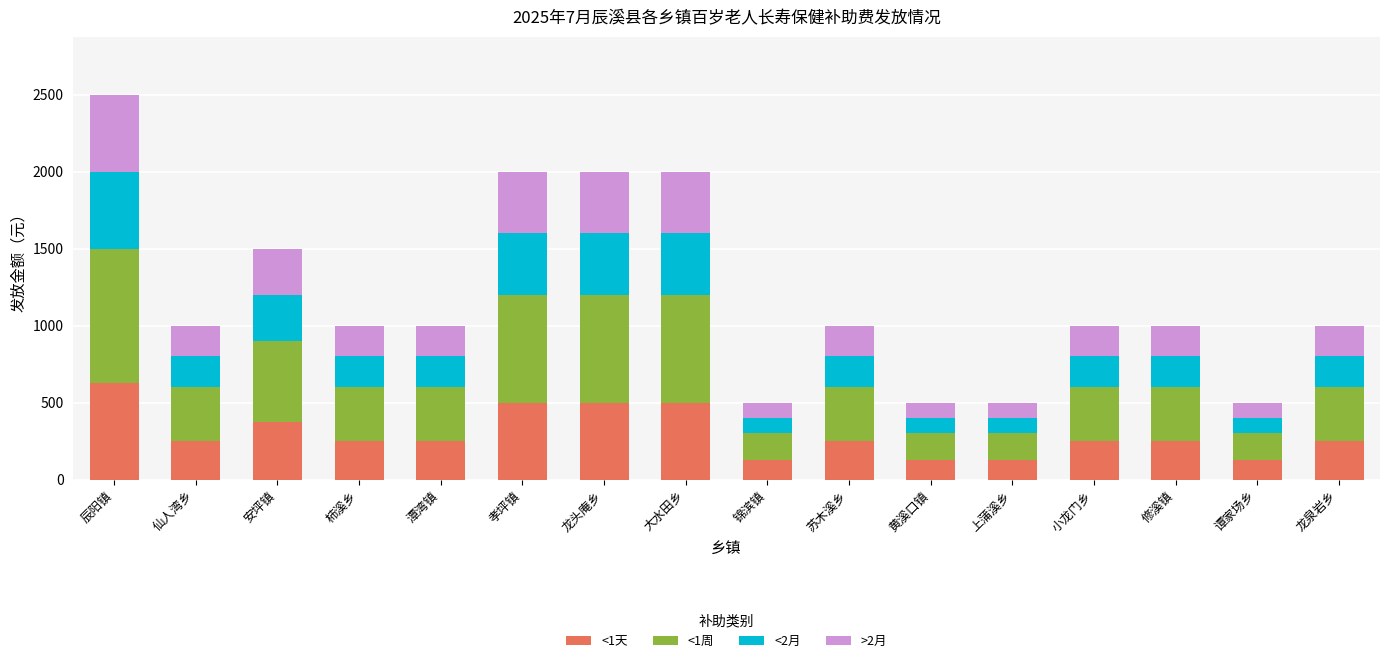

At which category is the sum across all series the highest?

辰阳镇